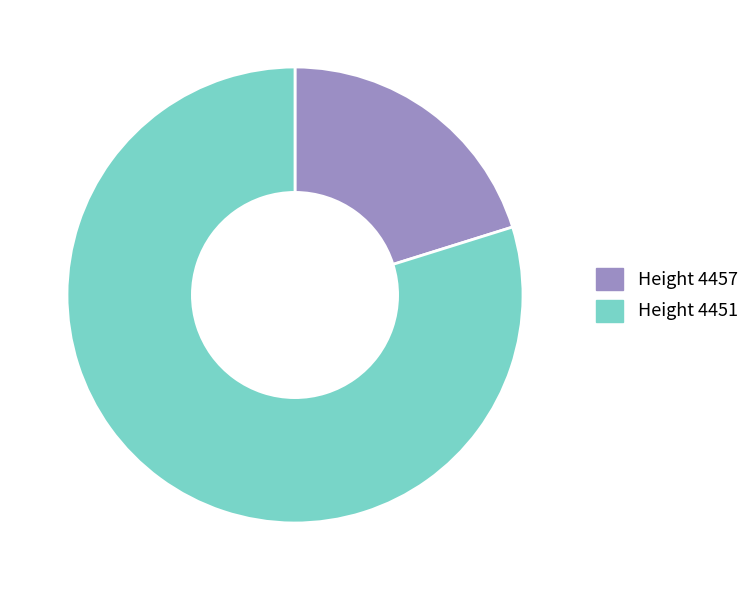

Is there a majority slice in this chart?

Yes